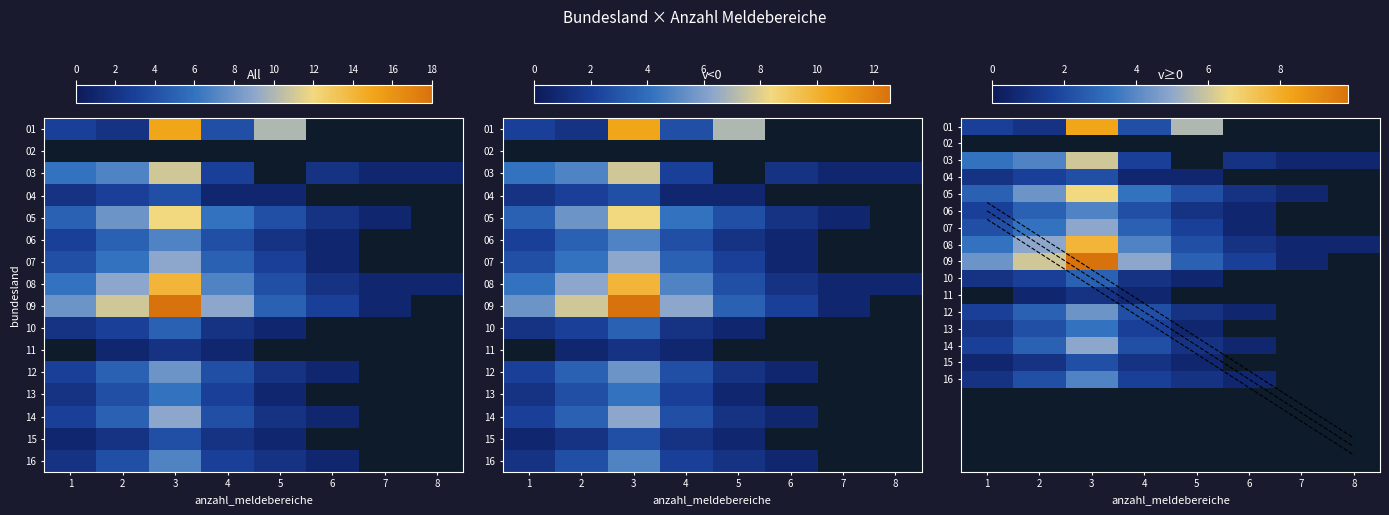

Where does the 13 series first go above 2?

2